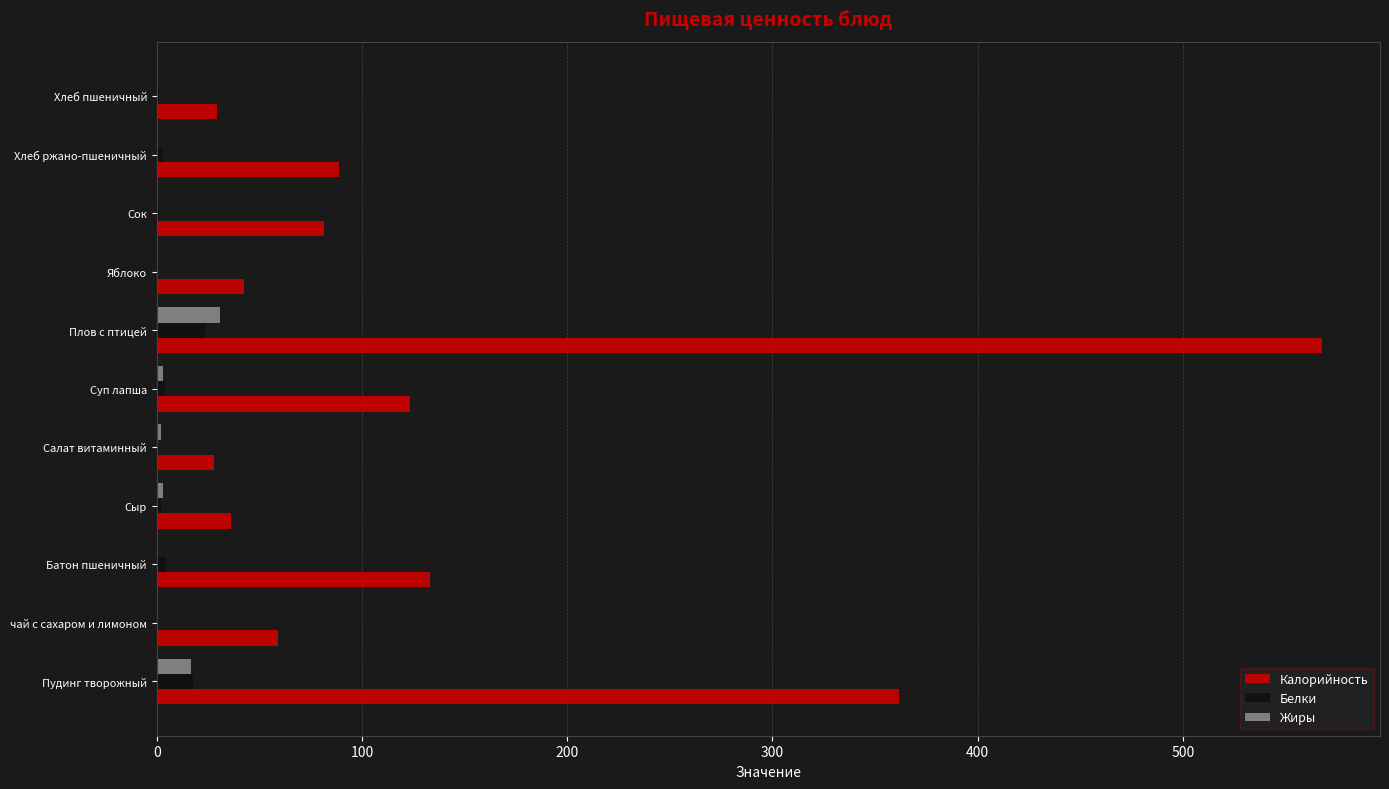

What are all the series names shown in the legend?

Калорийность, Белки, Жиры